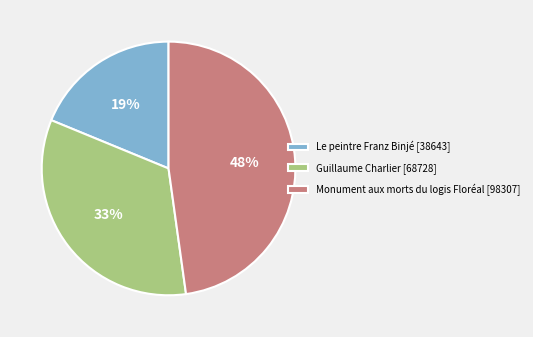

Between Monument aux morts du logis Floréal [98307] and Le peintre Franz Binjé [38643], which is larger?

Monument aux morts du logis Floréal [98307]